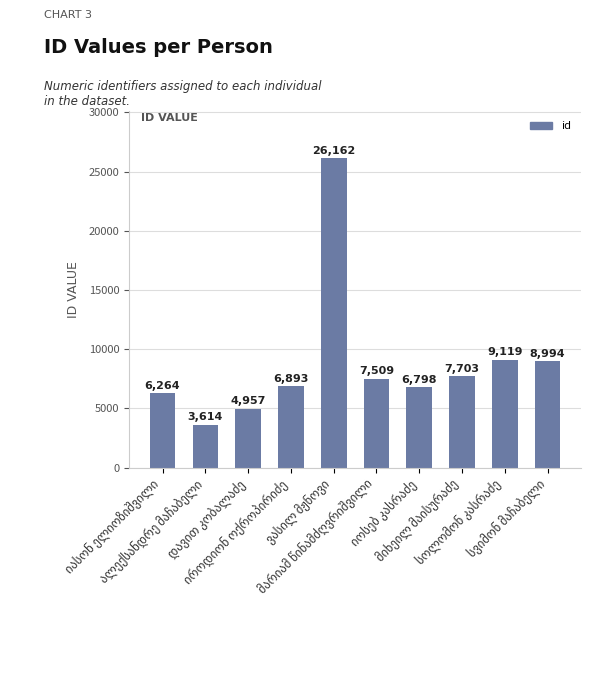

How many data points does each series have?

10